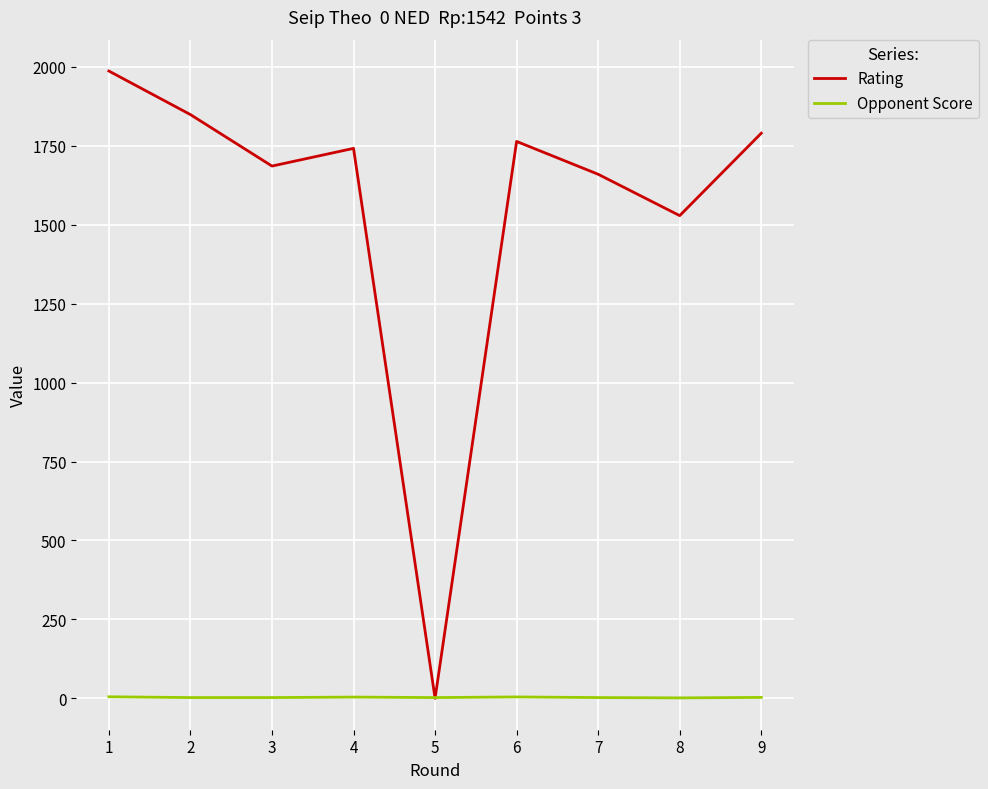

The value of Rating at 1 is 1987.0. True or false?

True